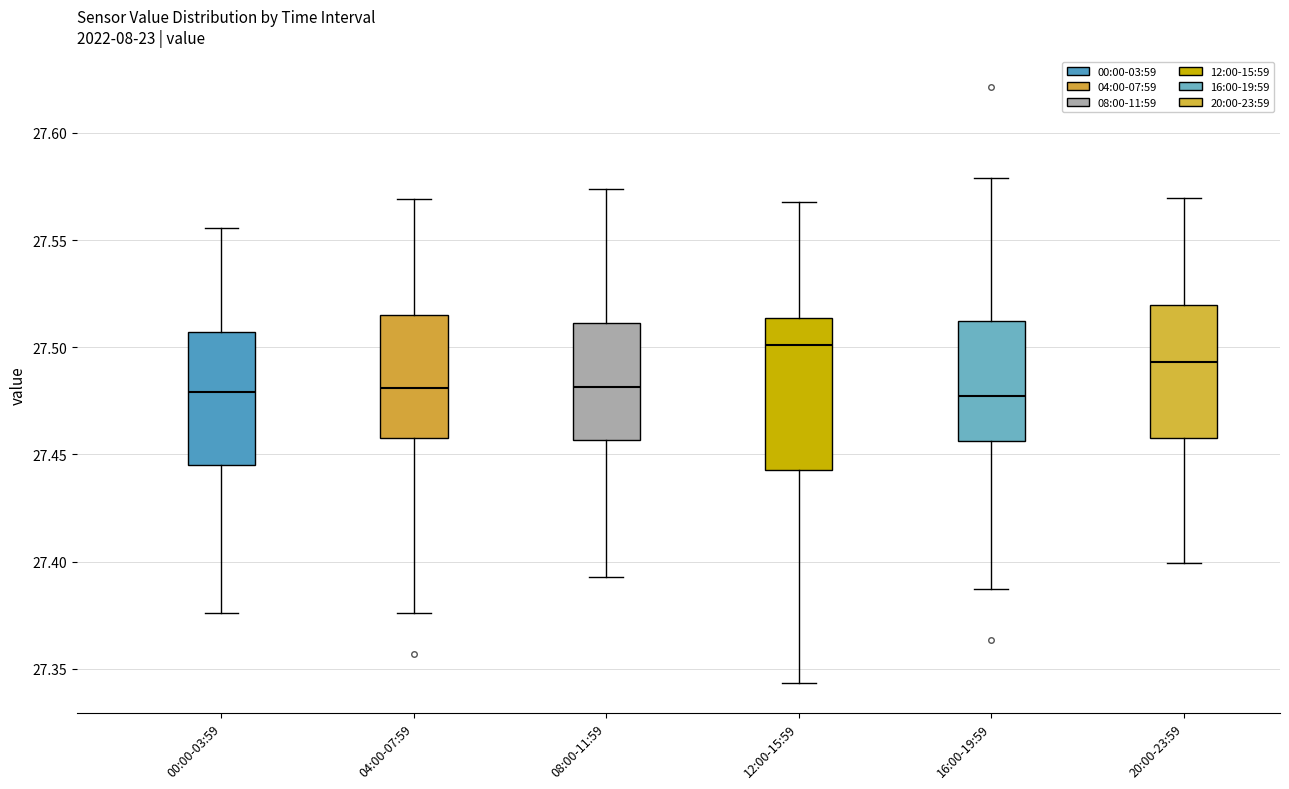

Comparing the boxes themselves (not the whiskers), which one is the tallest?

12:00-15:59